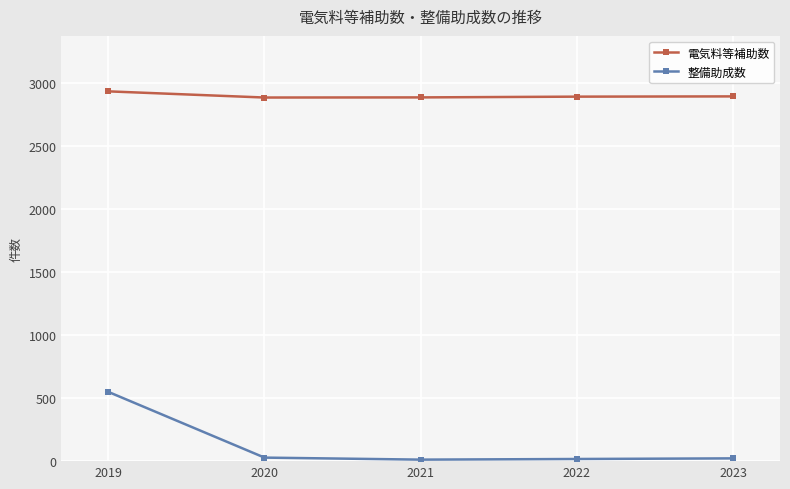

Which series has the largest total across all categories?

電気料等補助数